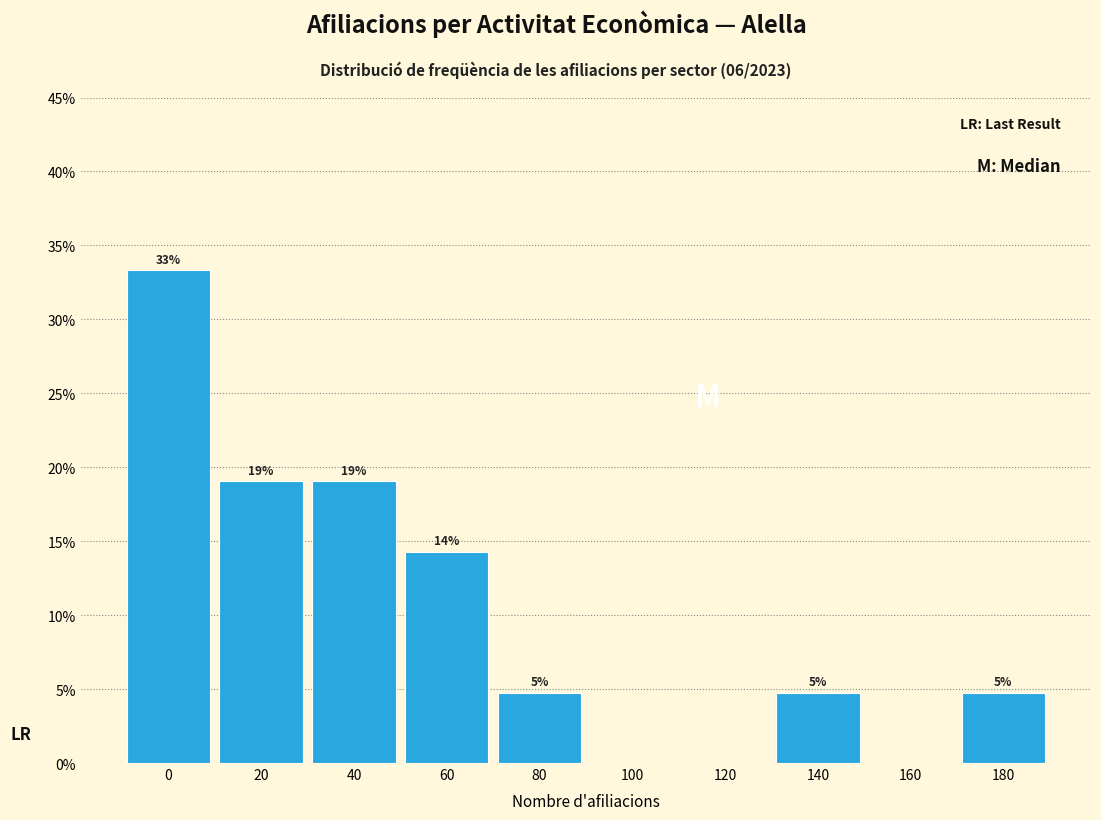

Are the bars horizontal?

No